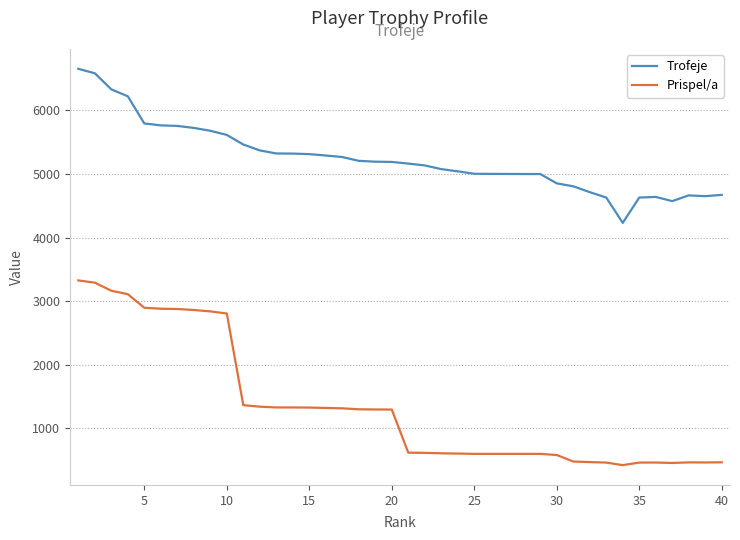

What is the difference between the maximum and minimum values in the Prispel/a series?

2904